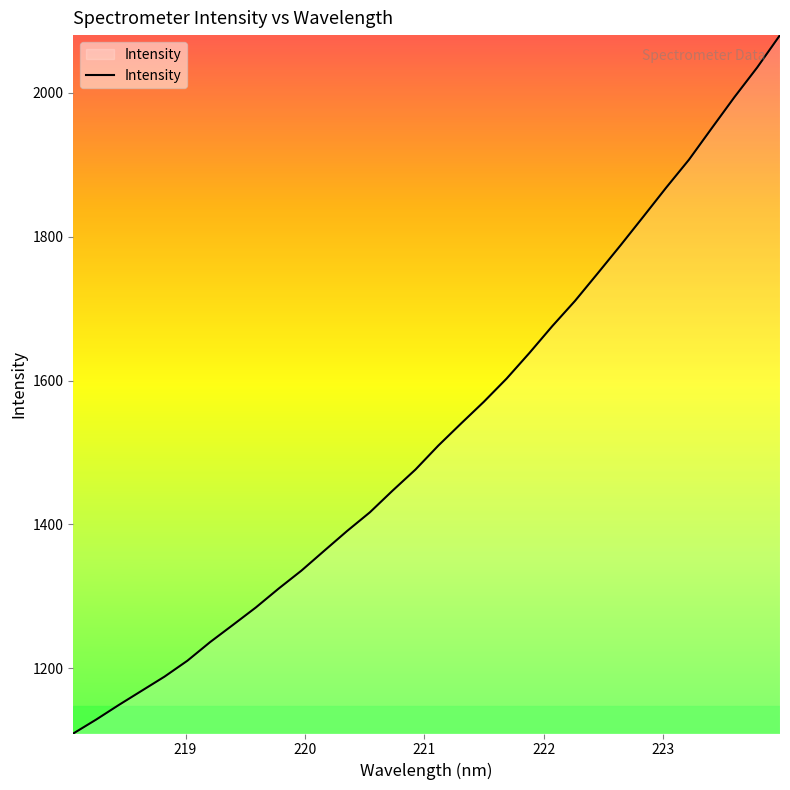

What is the maximum value shown in the chart?

2079.9